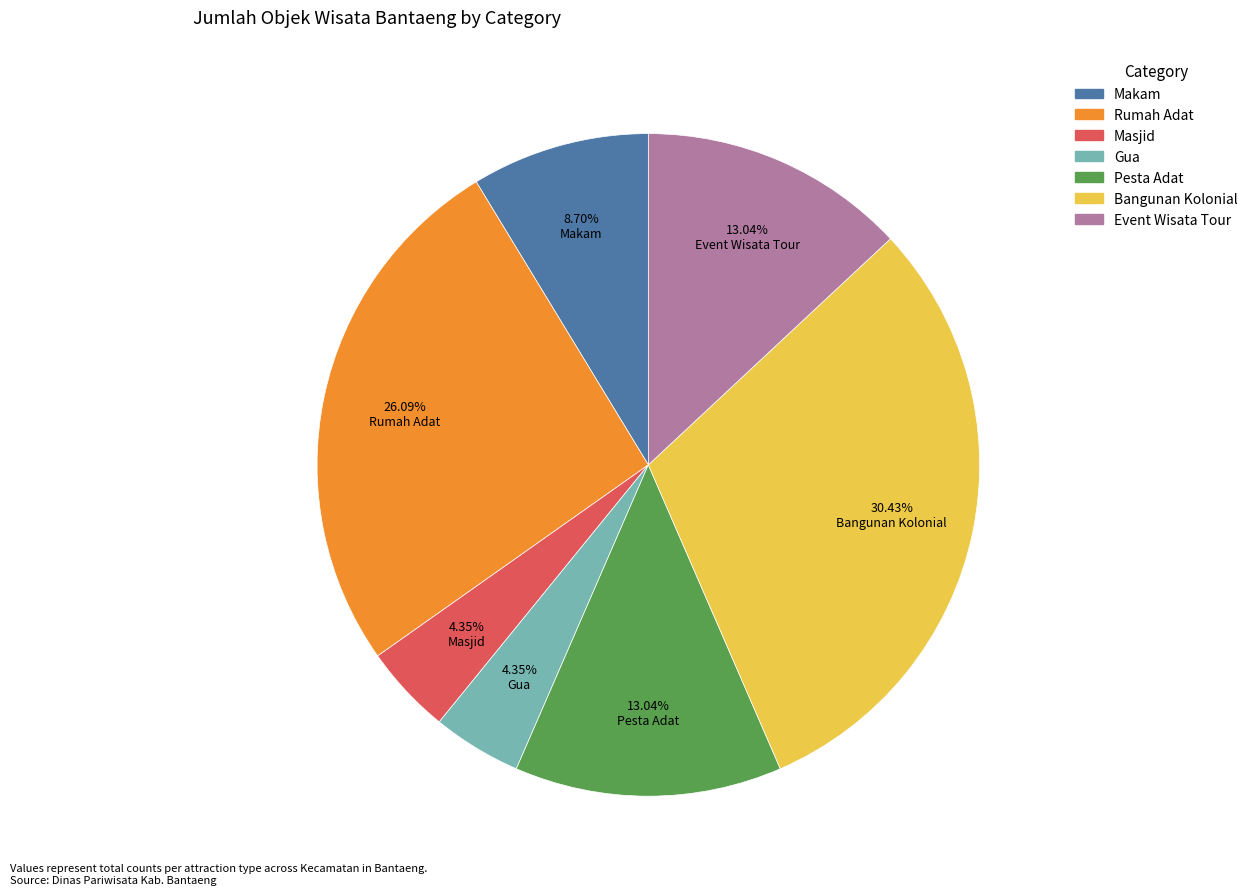

Which slice is the largest?

Bangunan Kolonial